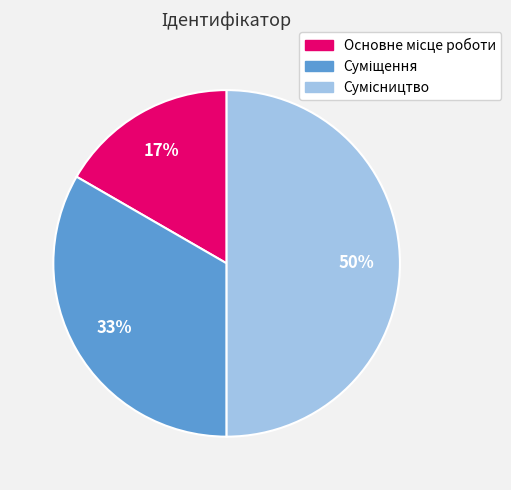

To the nearest percent, what is the average slice percentage?

33%